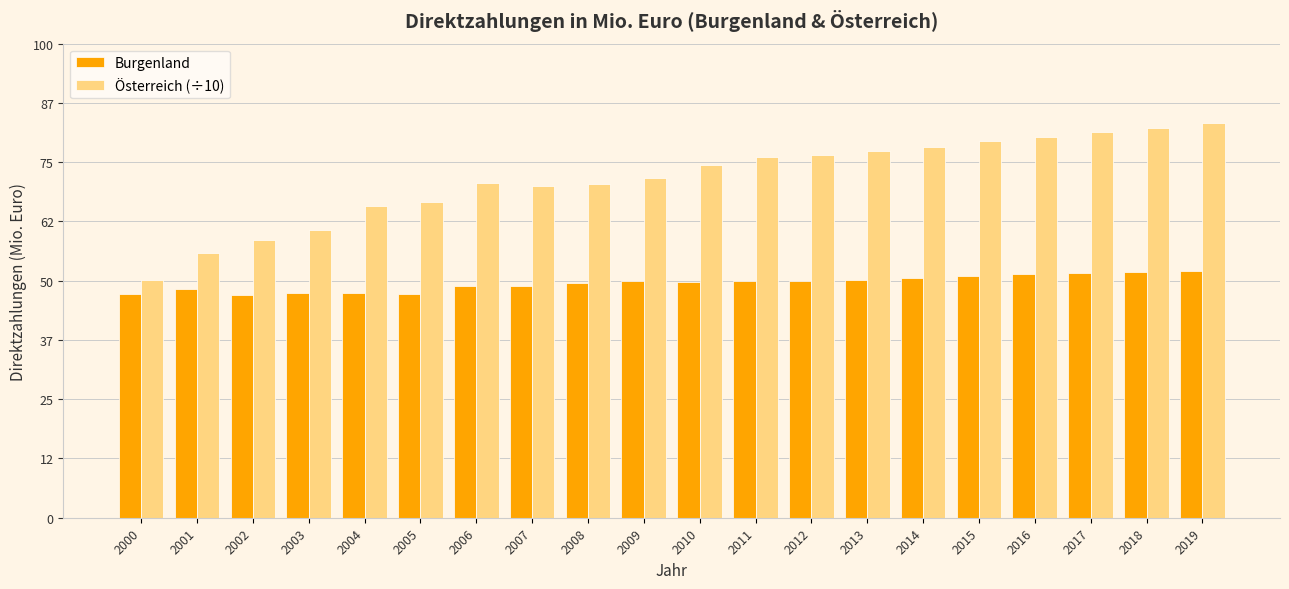

True or false: Burgenland has a value of 49.6 at 2010.

True